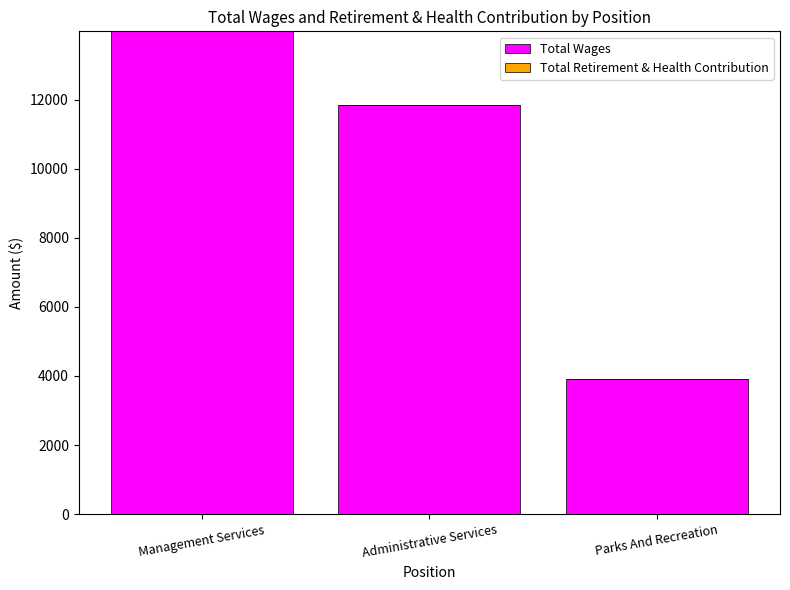

At which label is the value closest to 8948?

Administrative Services